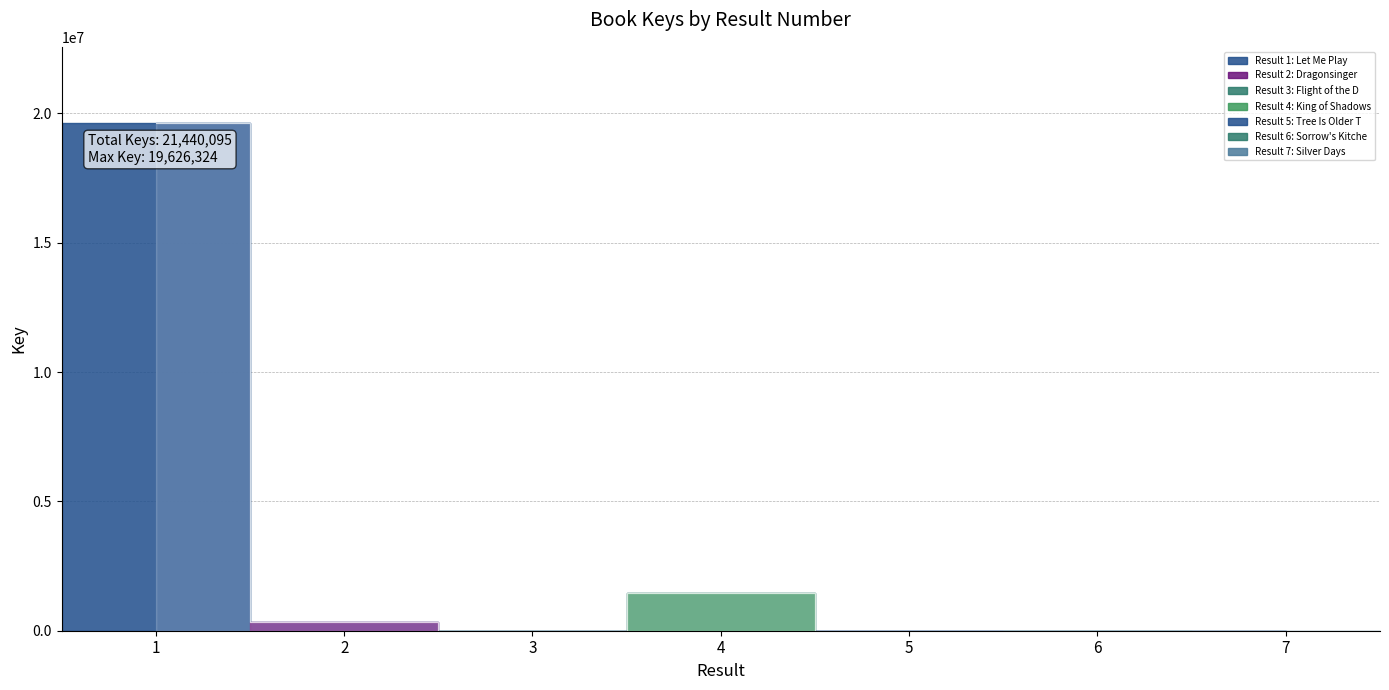

Rank the categories by value from highest to lowest.

1, 4, 2, 5, 3, 6, 7